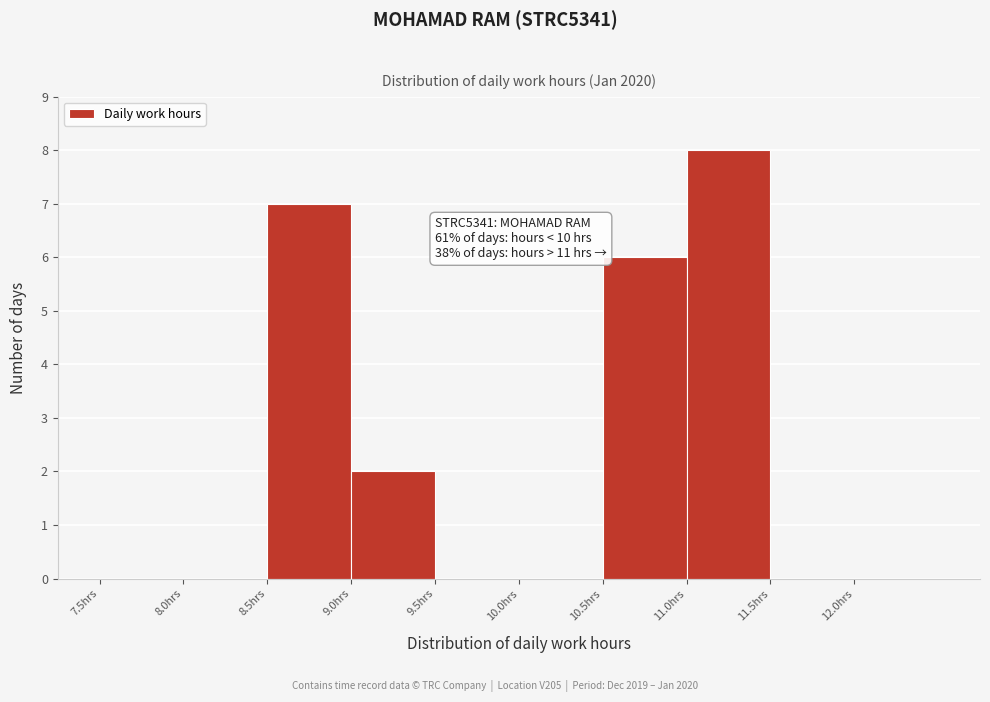

Which range on the x-axis has the tallest bar?

11.0 to 11.5